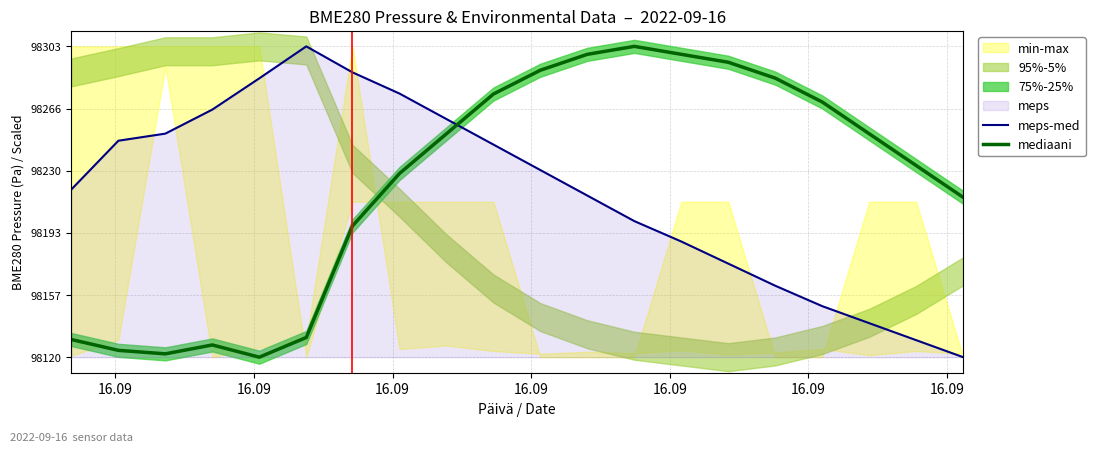

Reading right to left, transcribe all the data shown in this chart.

meps-med: 98120.0	98130.0	98140.0	98150.0	98162.0	98175.0	98188.0	98200.0	98215.0	98230.0	98245.0	98260.0	98275.0	98287.4	98302.7	98283.9	98265.6	98251.4	98247.3	98218.6
mediaani: 98214.0	98232.7	98251.3	98270.0	98284.0	98293.4	98298.1	98302.7	98298.1	98288.7	98274.7	98251.3	98228.0	98197.2	98131.6	98120.0	98127.2	98122.0	98124.0	98130.4